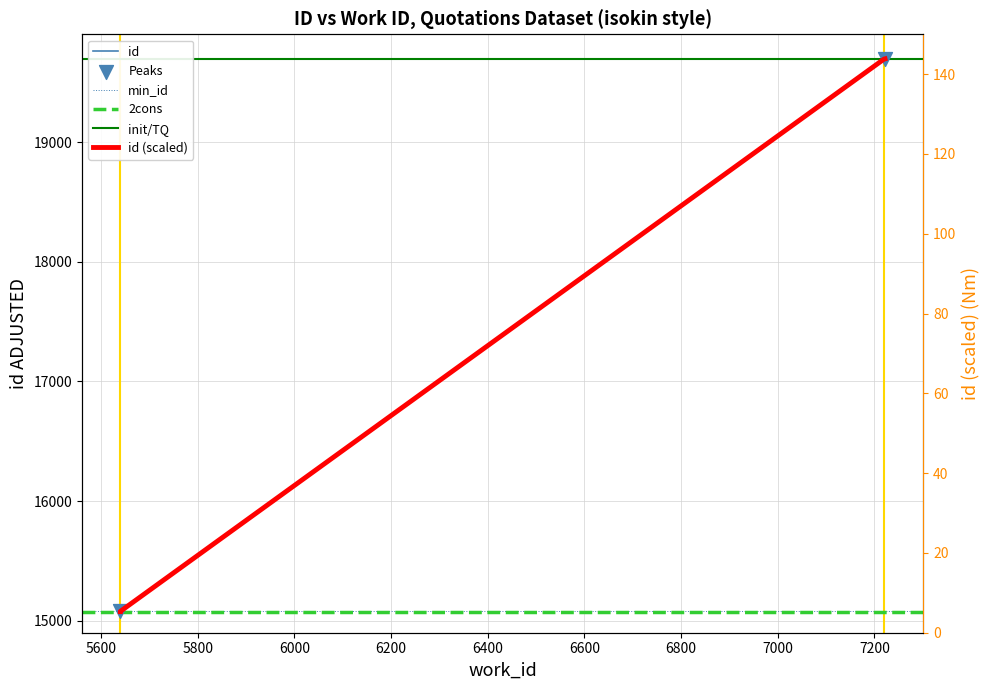

Between 5640 and 5640, which is larger?

5640